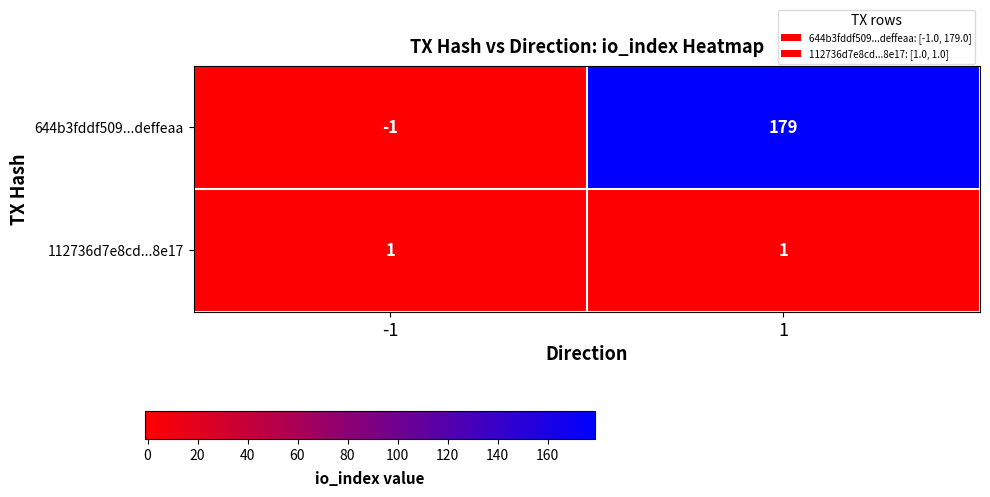

At -1, list the series in order from smallest to largest.

644b3fddf509...deffeaa, 112736d7e8cd...8e17